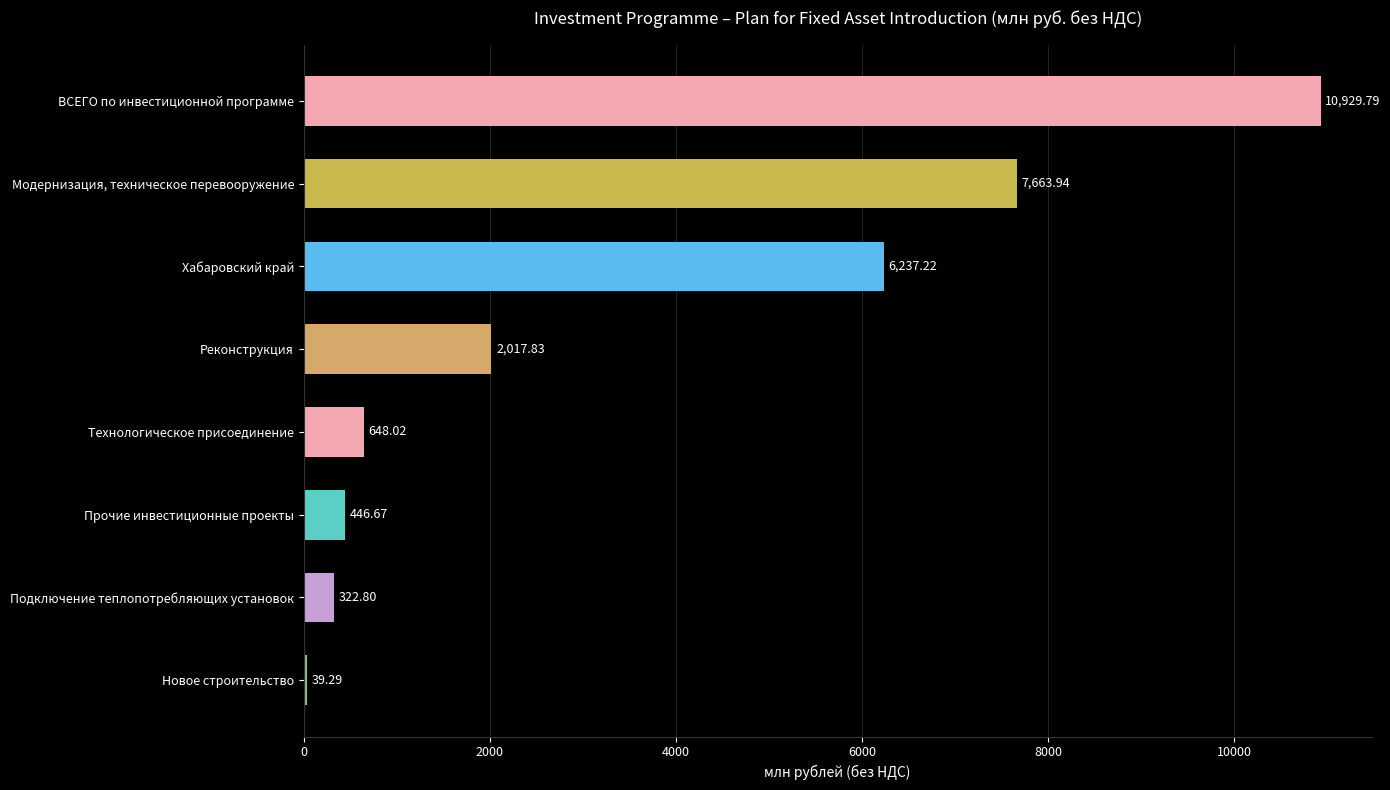

What is the label of the 1st bar from the top?

ВСЕГО по инвестиционной программе